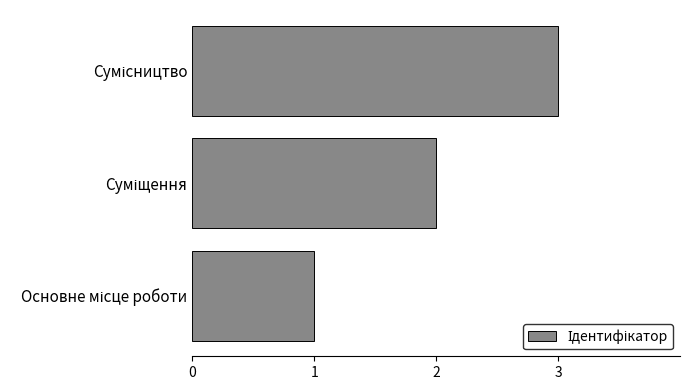

What is the maximum value shown in the chart?

3